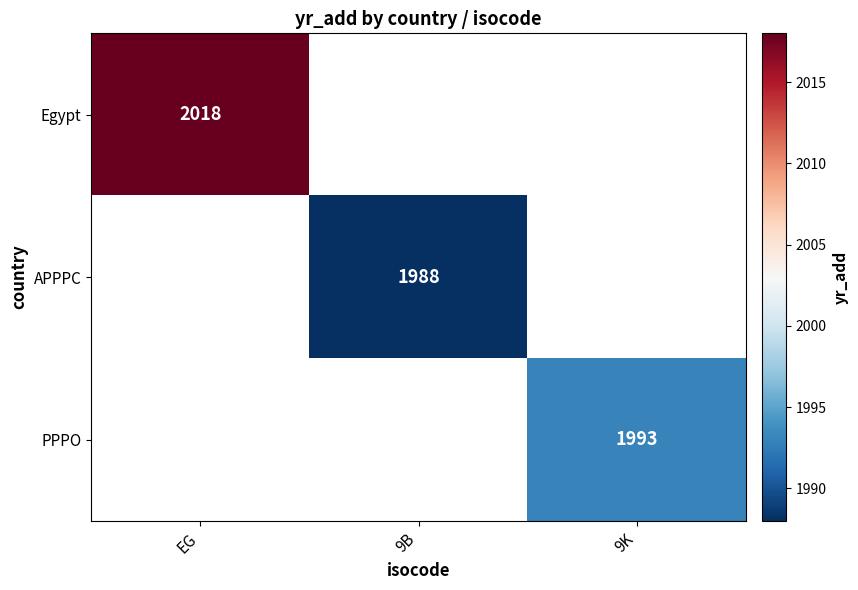

Which label corresponds to the largest value in the chart?

EG